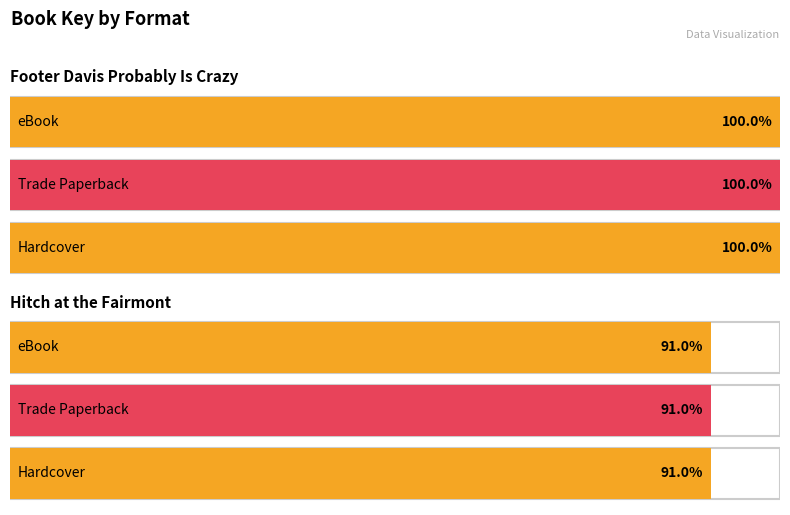

Is it true that the value at Trade Paperback is 249459888?

False